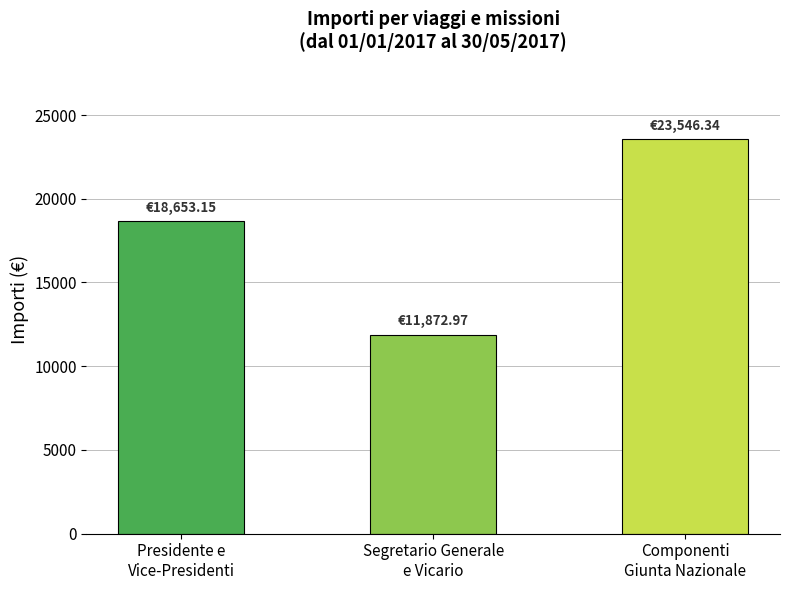

Reading left to right, list all the values displayed in this chart.

Presidente e
Vice-Presidenti=18653.2	Segretario Generale
e Vicario=11873.0	Componenti
Giunta Nazionale=23546.3